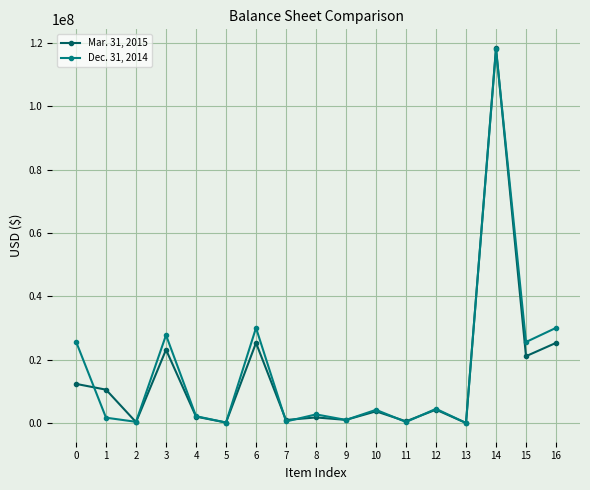

Count the number of categories in the chart.

17